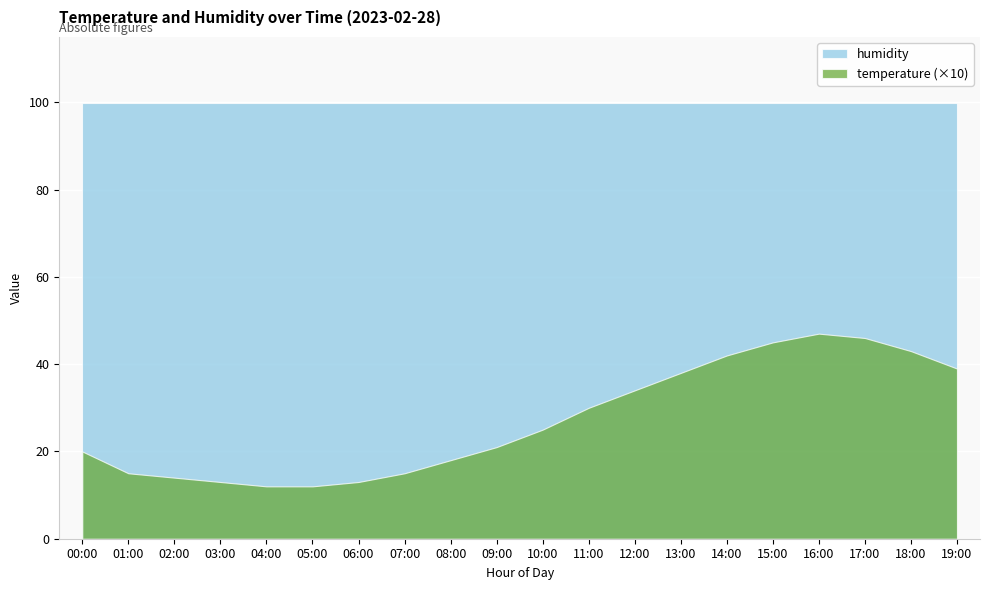

Is the value of temperature at 08:00 greater than the value of humidity at 19:00?

No